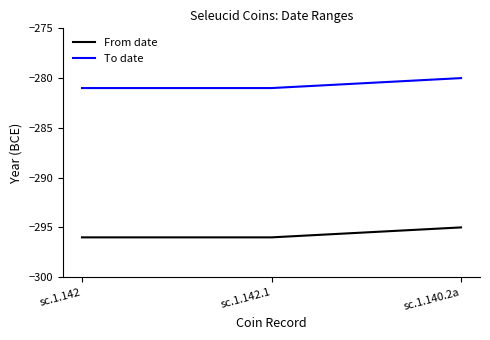

What is the spread (max minus min) of values at sc.1.140.2a?

15